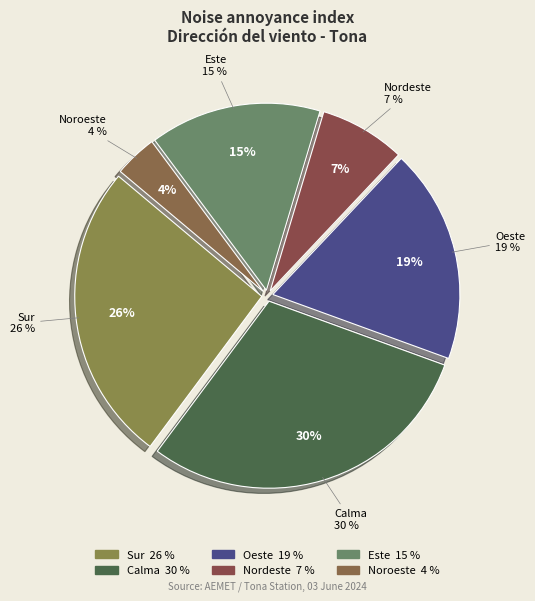

Rank the categories by value from lowest to highest.

Noroeste, Nordeste, Este, Oeste, Sur, Calma